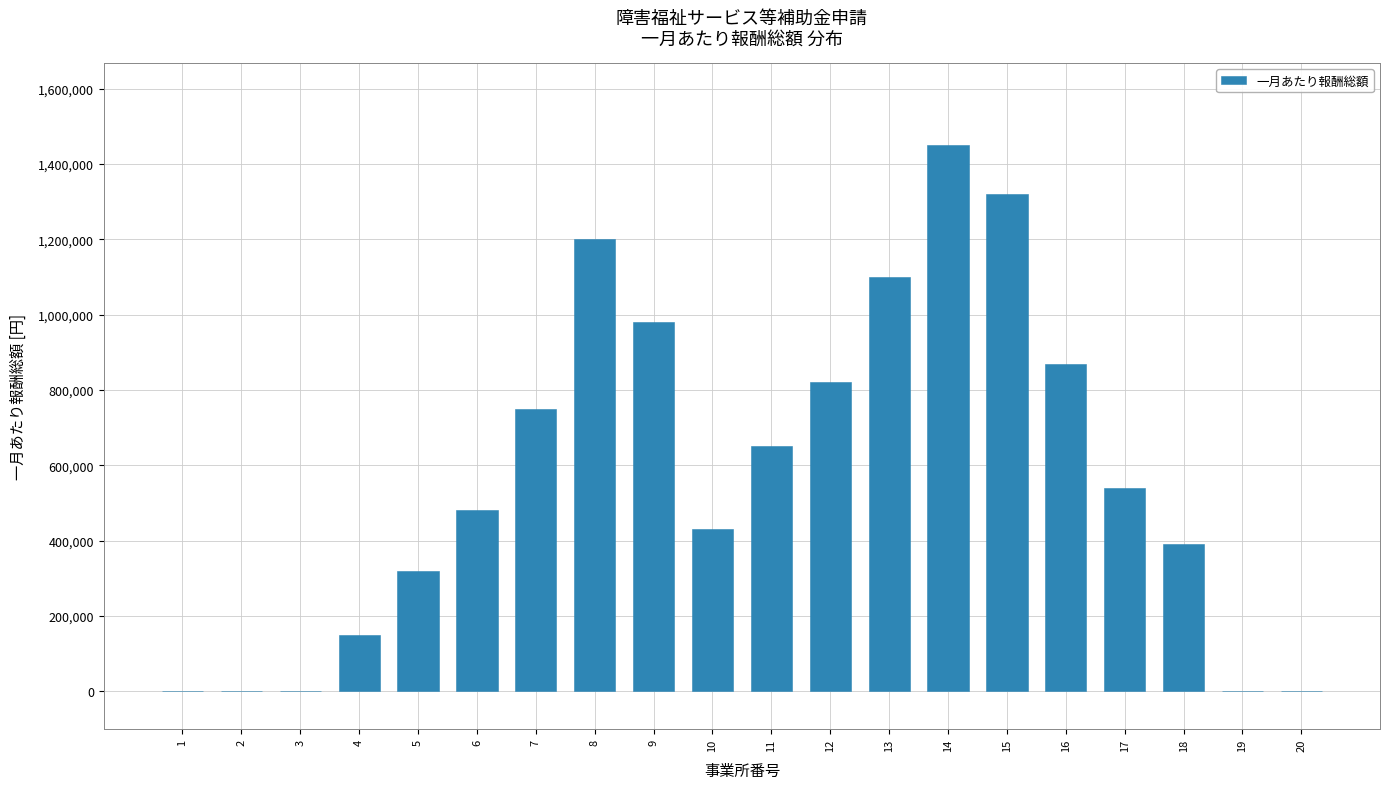

Reading left to right, list all the values displayed in this chart.

1=0	2=0	3=0	4=150000	5=320000	6=480000	7=750000	8=1200000	9=980000	10=430000	11=650000	12=820000	13=1100000	14=1450000	15=1320000	16=870000	17=540000	18=390000	19=0	20=0